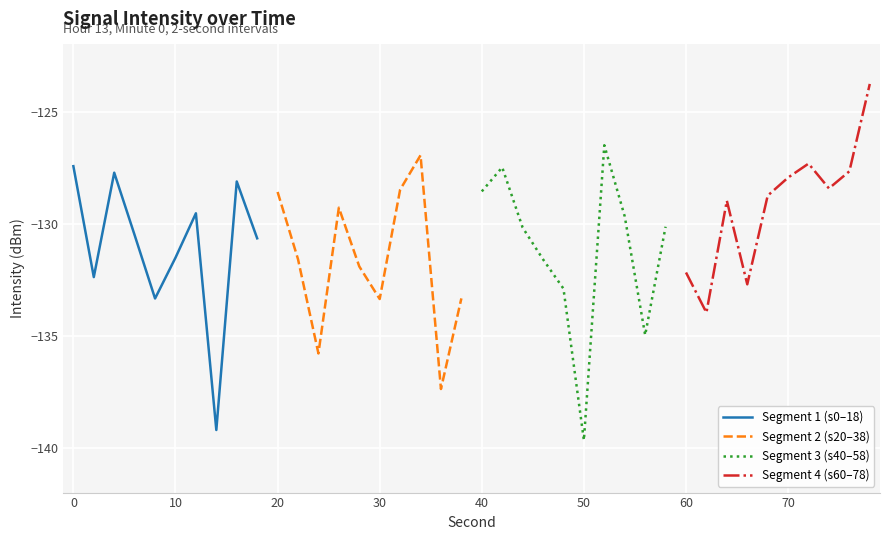

What is the highest value of the Segment 2 (s20–38) series?

-126.9